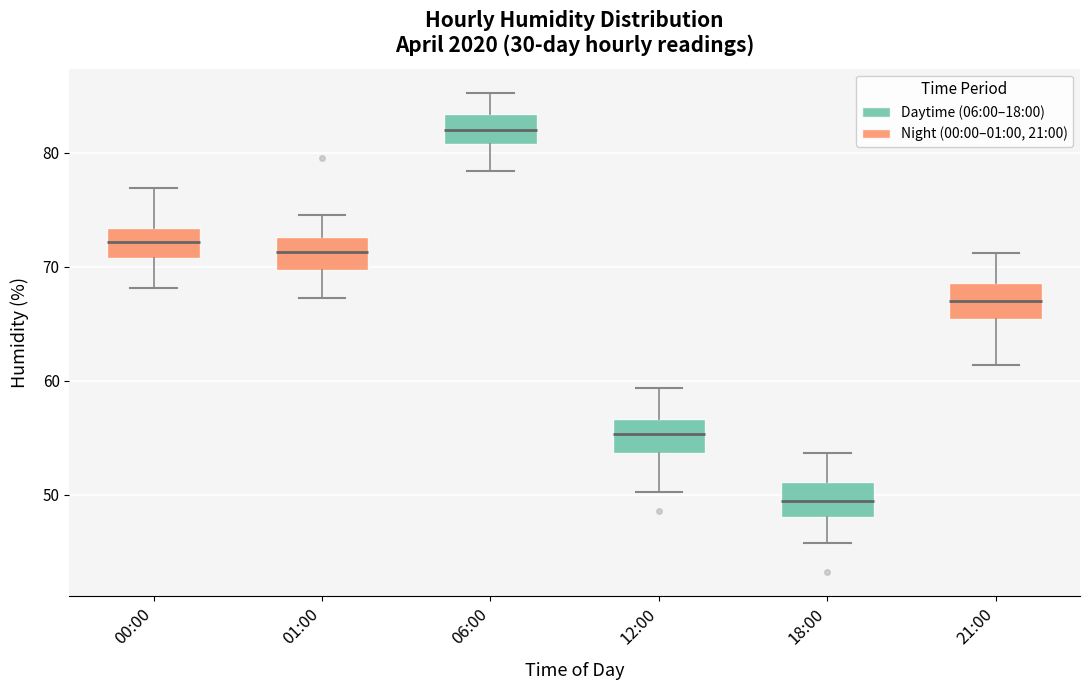

Reading left to right, transcribe this box plot: for each box, give where its median line is, the range the box spans, and where its two whiskers end, as read against the y-axis. The values are not printed on the chart, so give them approximately, as read against the axis.

00:00: median 72, box 71 to 73, whiskers 68 to 77
01:00: median 71, box 70 to 73, whiskers 67 to 75
06:00: median 82, box 81 to 83, whiskers 78 to 85
12:00: median 55, box 54 to 57, whiskers 50 to 59
18:00: median 49, box 48 to 51, whiskers 46 to 54
21:00: median 67, box 65 to 69, whiskers 61 to 71